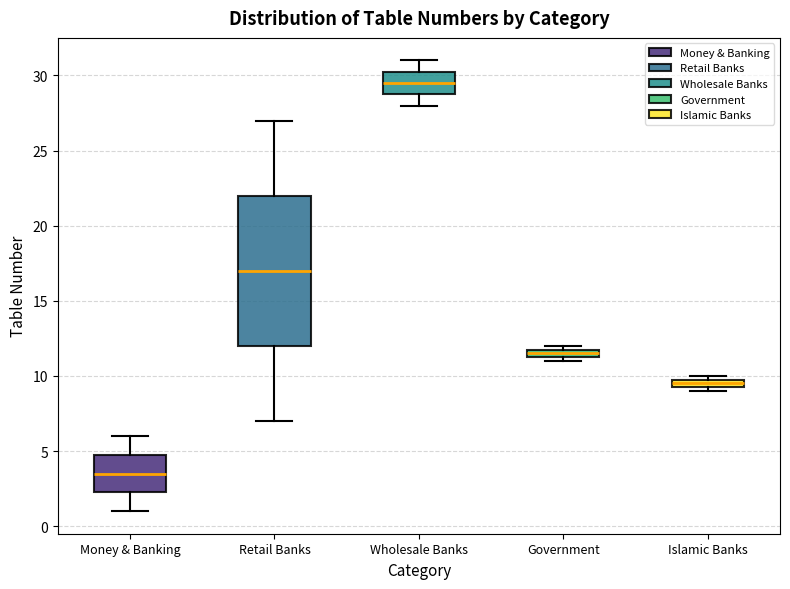

Comparing the boxes themselves (not the whiskers), which one is the tallest?

Retail Banks